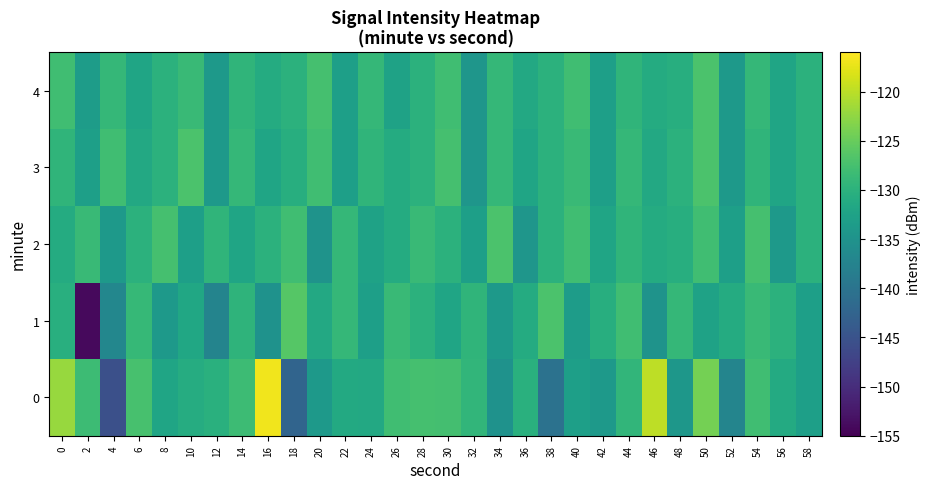

What is the minimum value shown in the chart?

-154.0